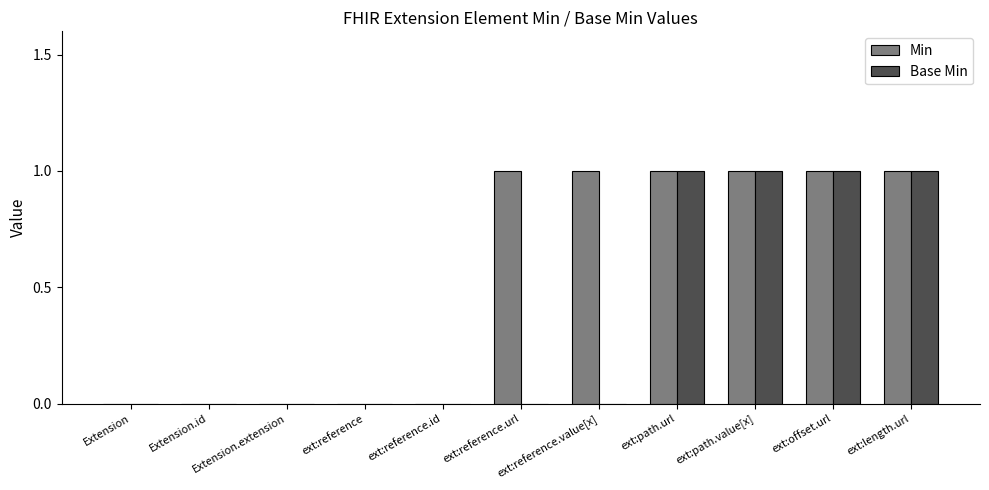

The value of Min at ext:reference.id is -1. True or false?

False